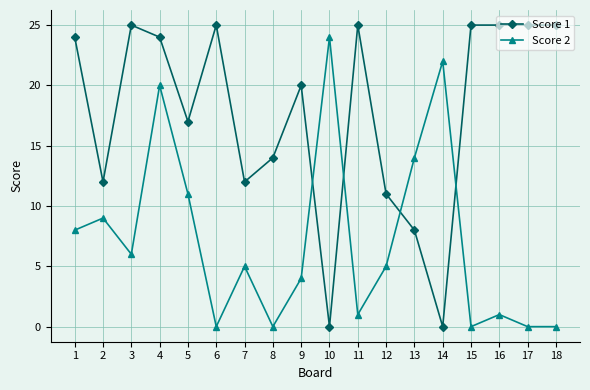

At how many categories does at least one series exceed 5?

18